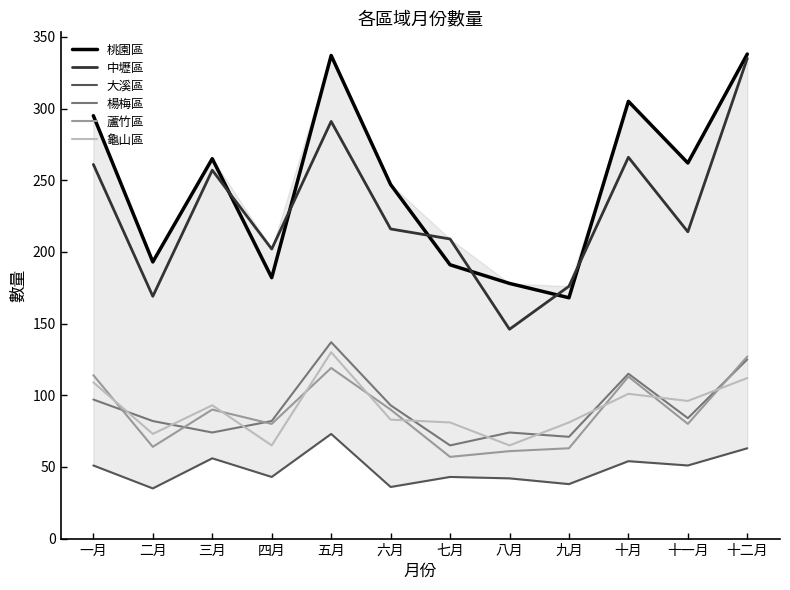

How many values in the 楊梅區 series exceed 84?

5